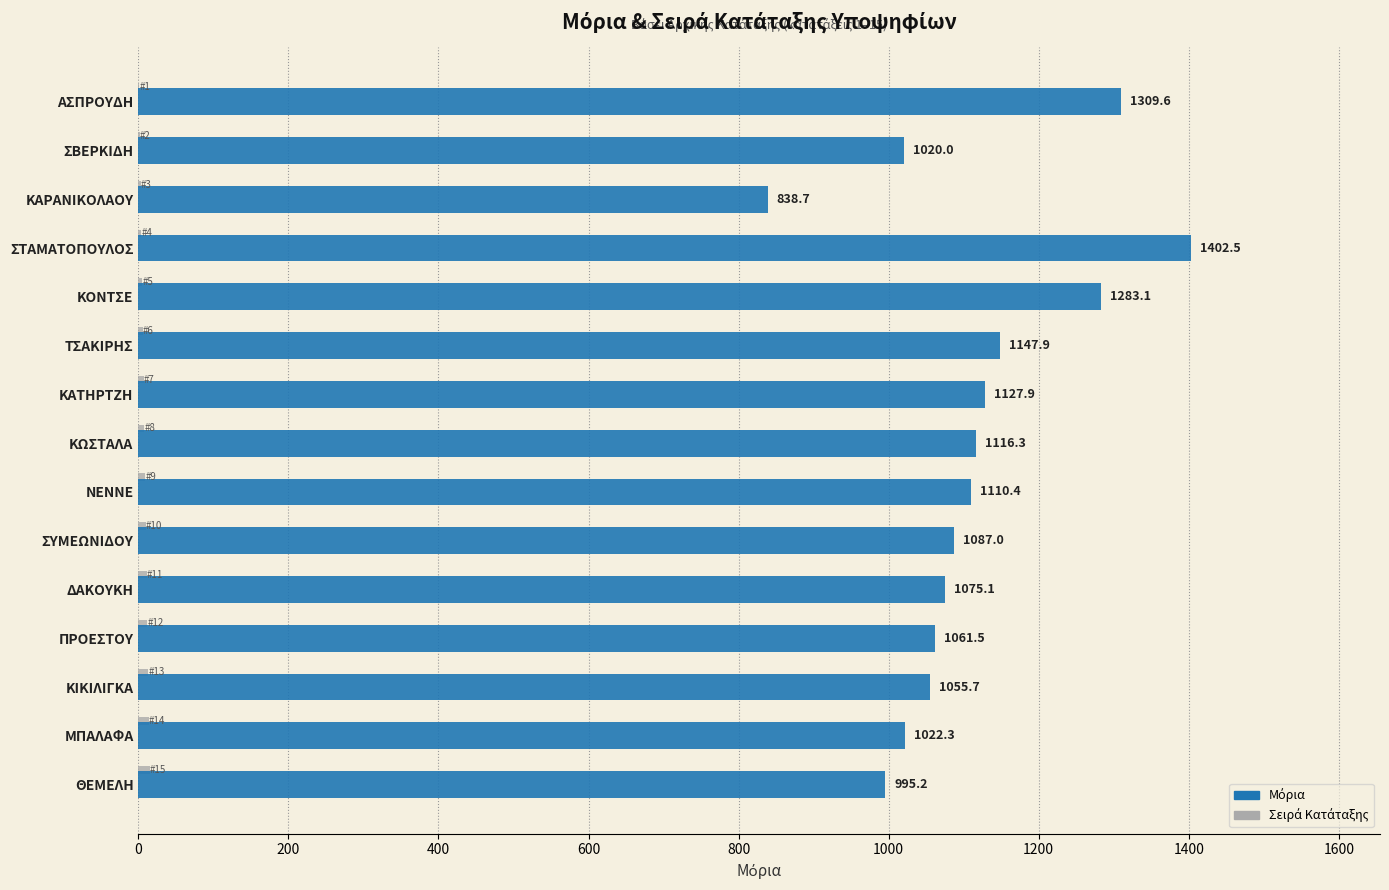

What is the greatest value displayed?

1402.5